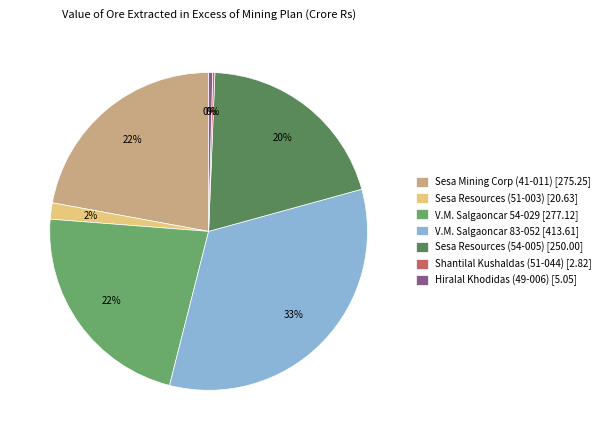

To the nearest percent, what portion does V.M. Salgaoncar 83-052 represent?

33%